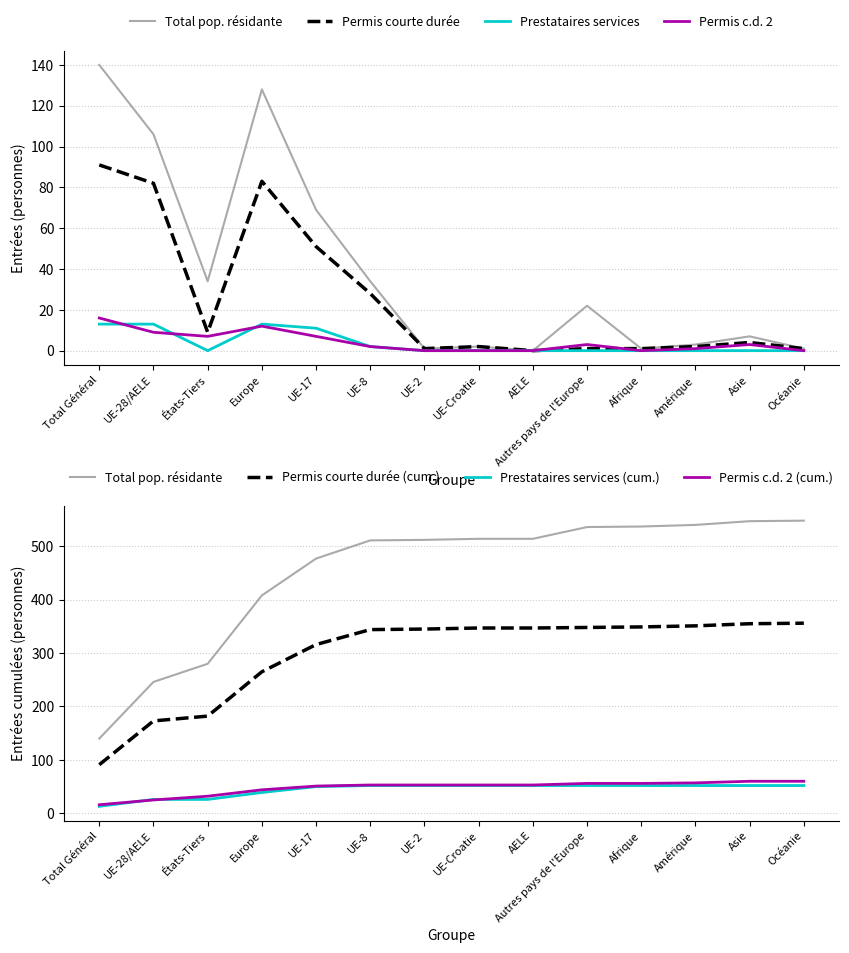

True or false: Permis courte durée 2 (Total) and Total population résidante (Total) intersect in this chart.

False